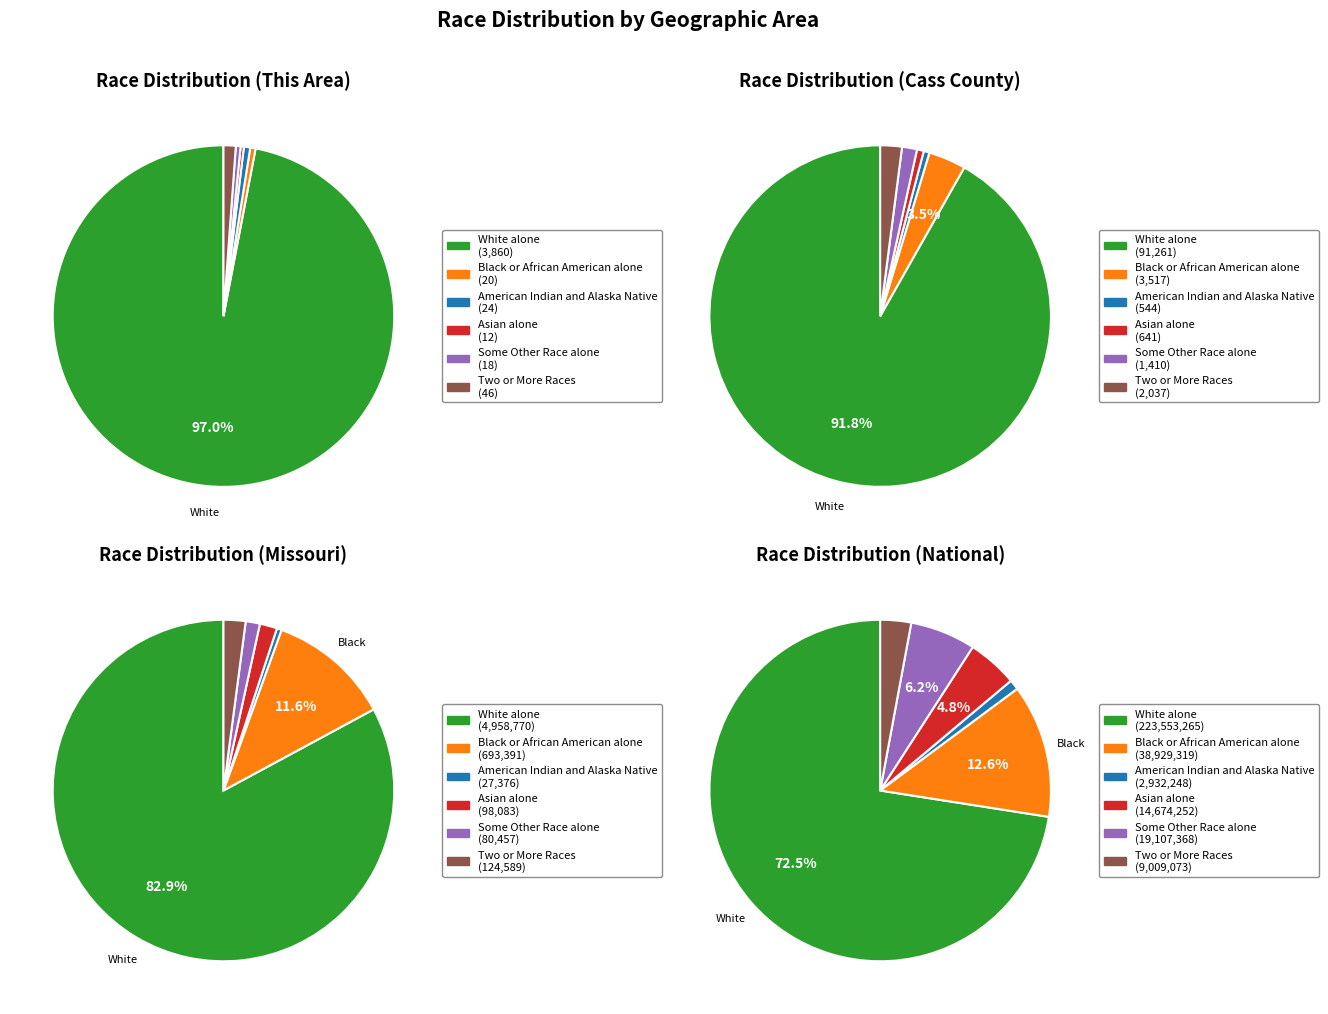

The 3 slice represents 89% of the pie. True or false?

False